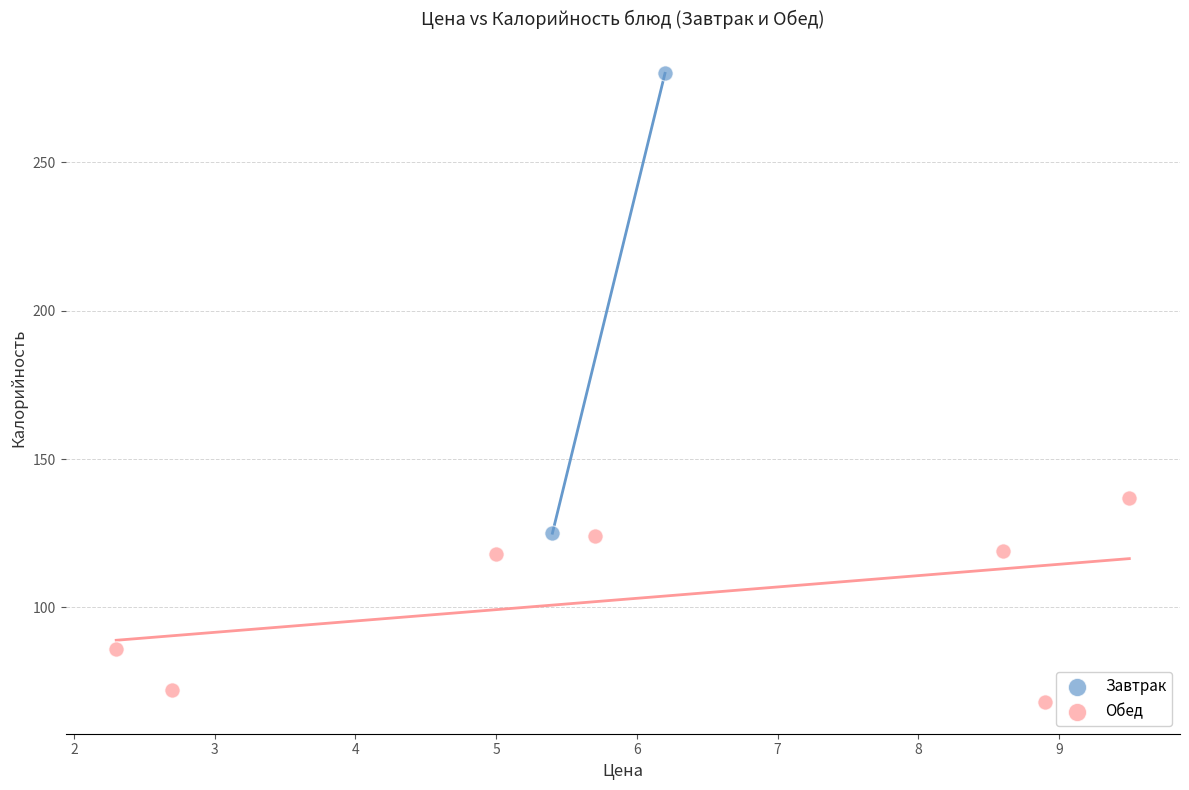

What are all the series names shown in the legend?

Завтрак, Обед